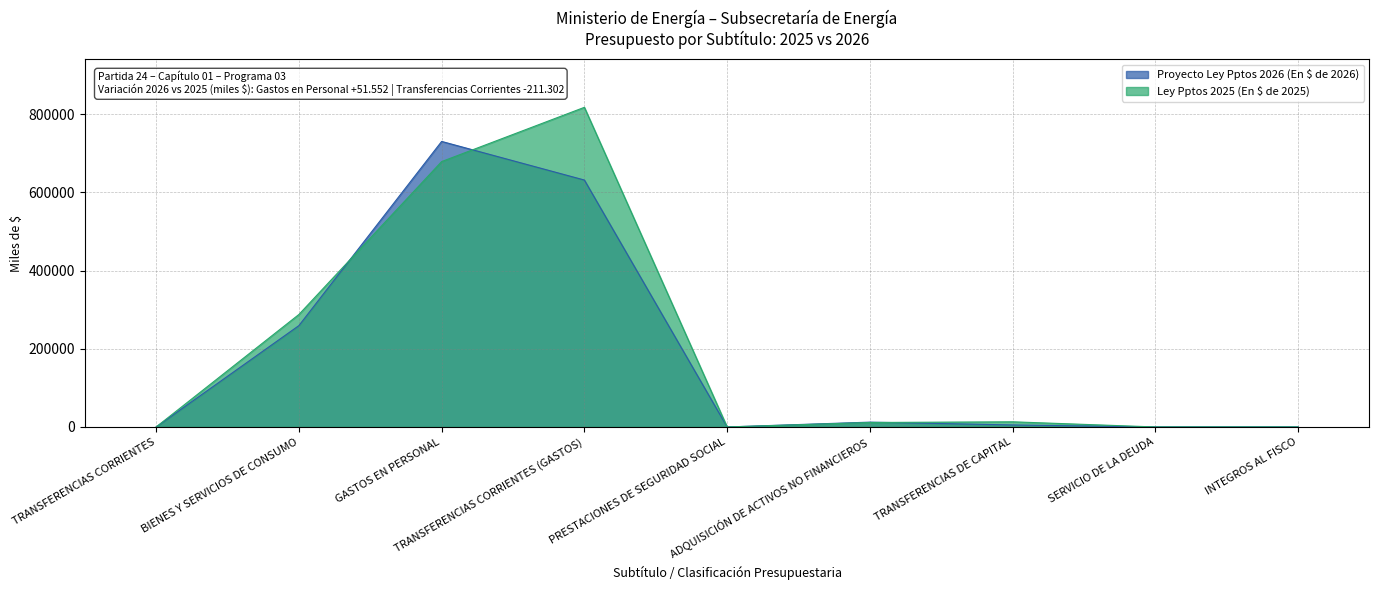

How many interior local valleys does the Ley Pptos 2025 (En $ de 2025) series have?

1